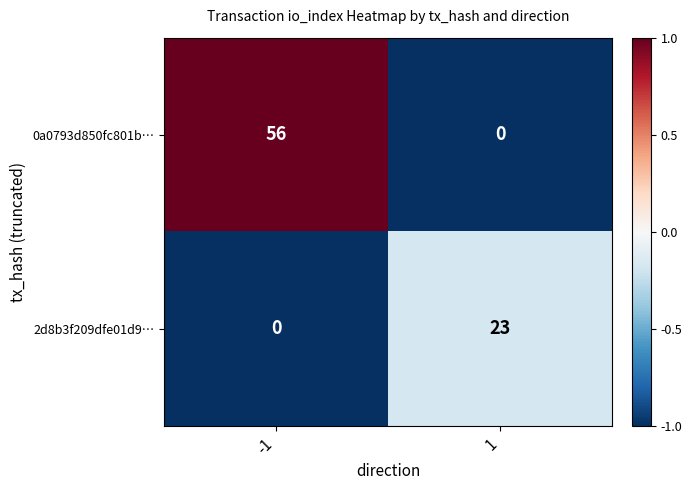

Reading left to right, what are all the values shown in this chart?

0a0793d850fc801b…: -1=56	1=0
2d8b3f209dfe01d9…: -1=0	1=23